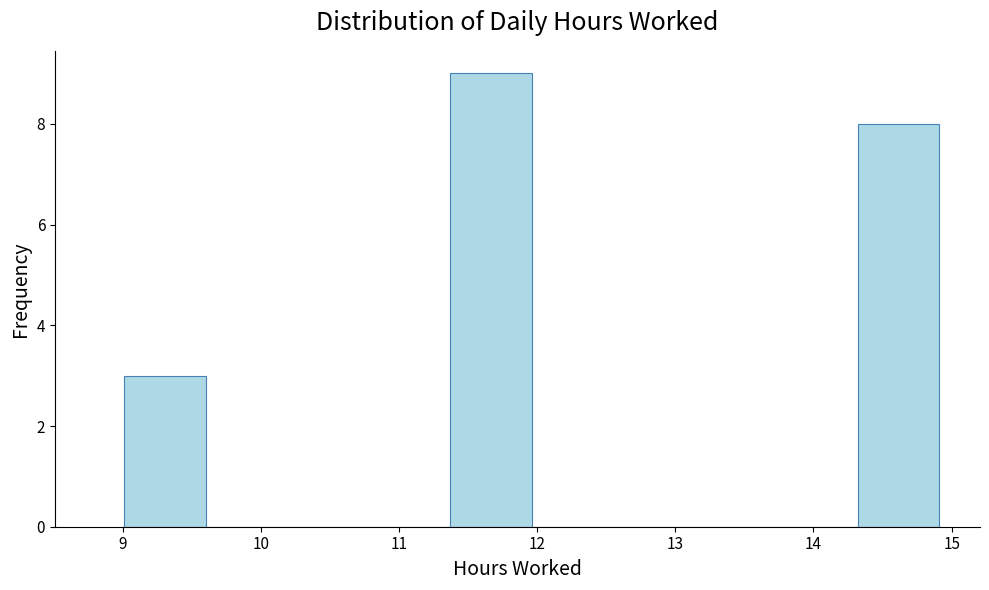

How tall is the bar that spans 9.01 to 9.60 on the x-axis? Neither the bar edges nor the heights are printed on the chart, so give them approximately, as read against the axes.

3